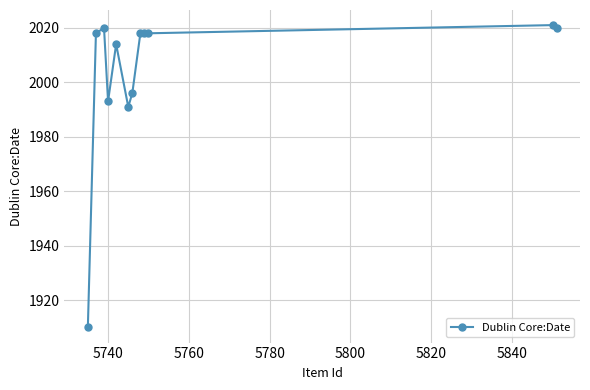

True or false: there are more than 1 points higher than both neighbors.

True